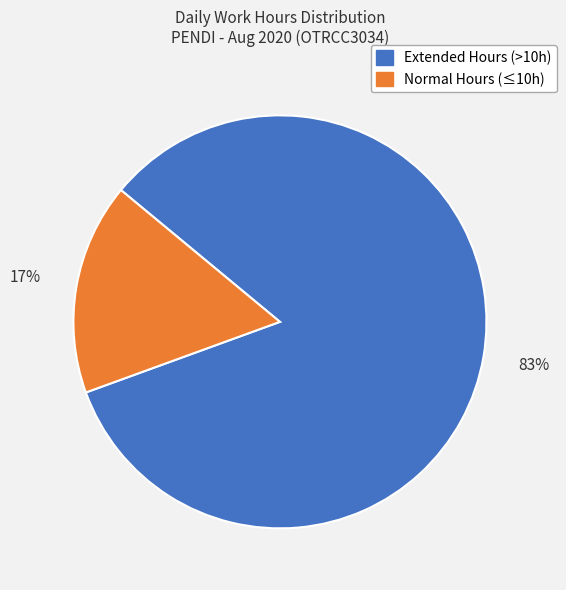

Is there a majority slice in this chart?

Yes